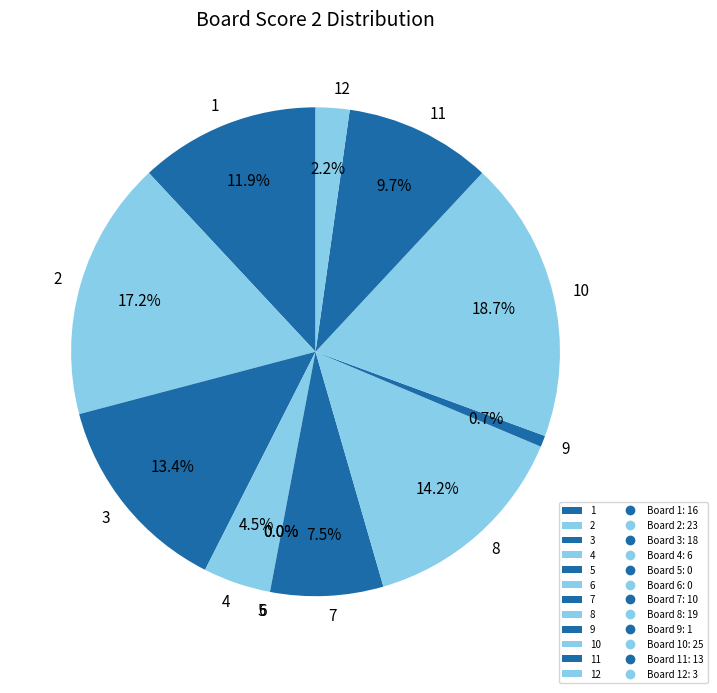

What is the largest slice in the pie chart?

10